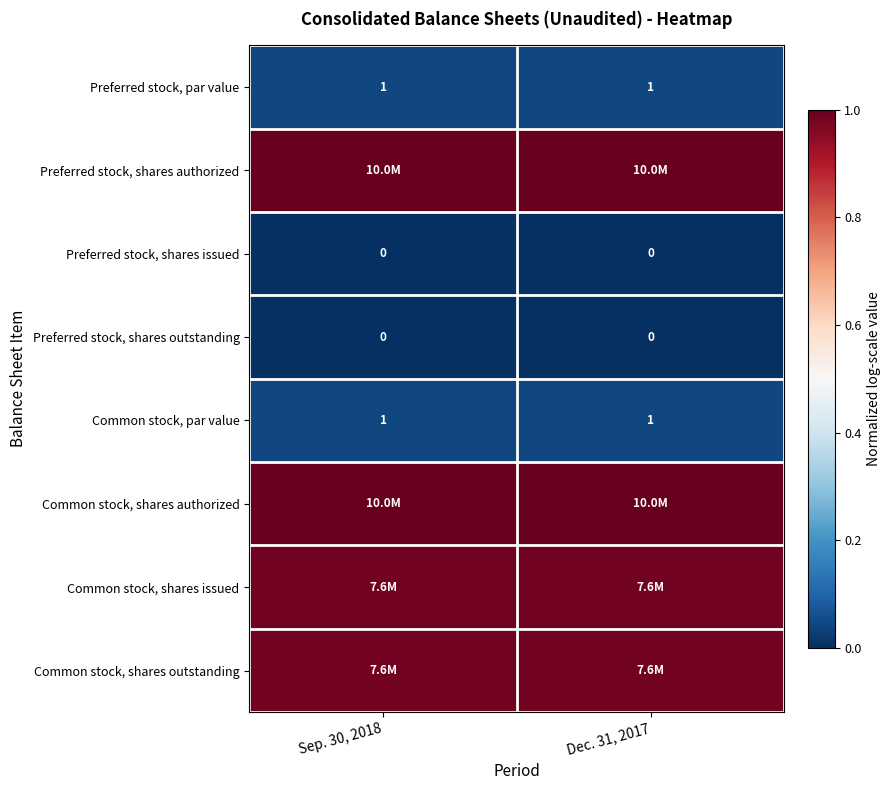

Is the value of Preferred stock, shares outstanding at Dec. 31, 2017 greater than the value of Common stock, par value at Dec. 31, 2017?

No